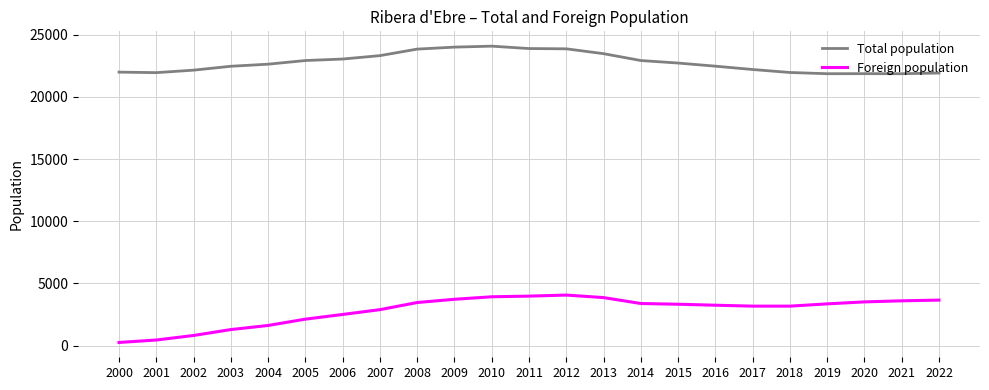

What is the maximum value shown in the chart?

24082